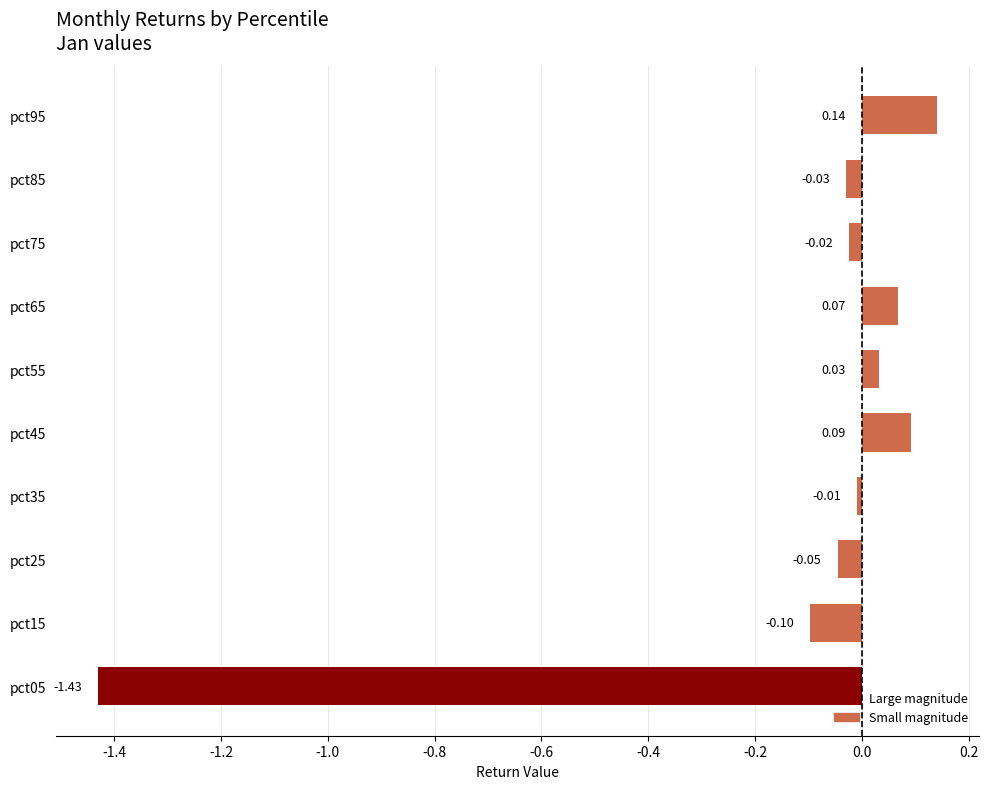

How many values are below zero?

6